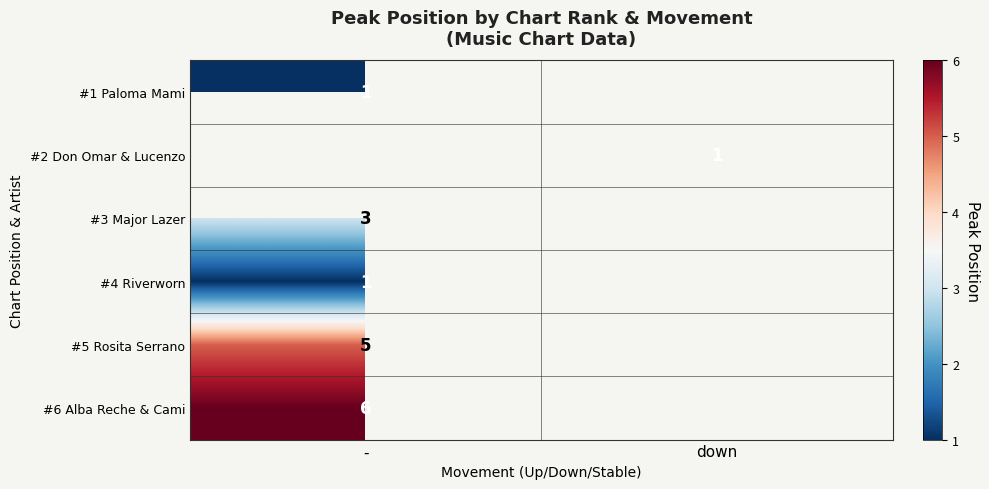

The #6 Alba Reche & Cami series shows 6 at -. True or false?

True